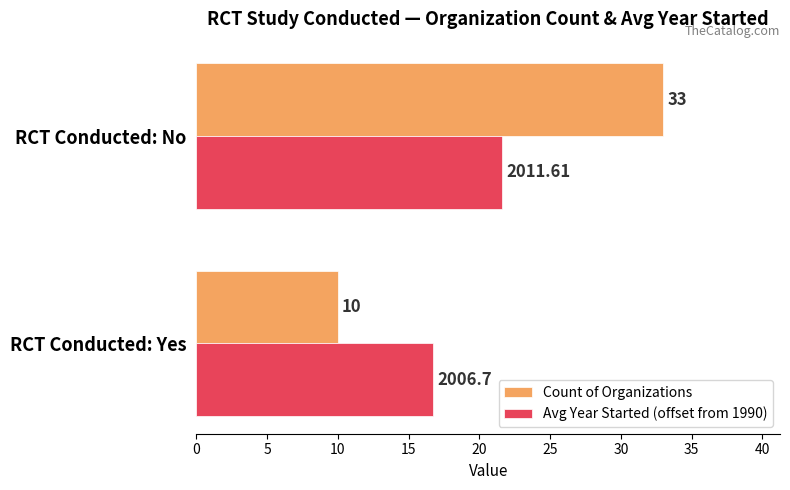

Which series has the largest total across all categories?

Count of Organizations